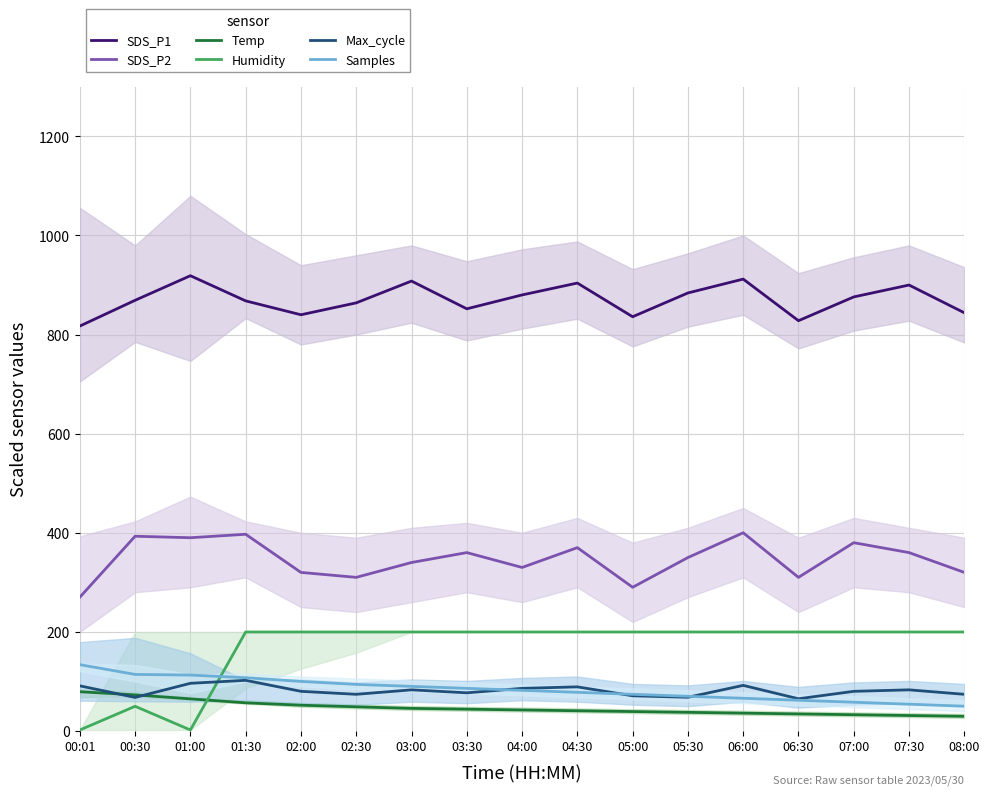

Does the chart have visible grid lines?

Yes